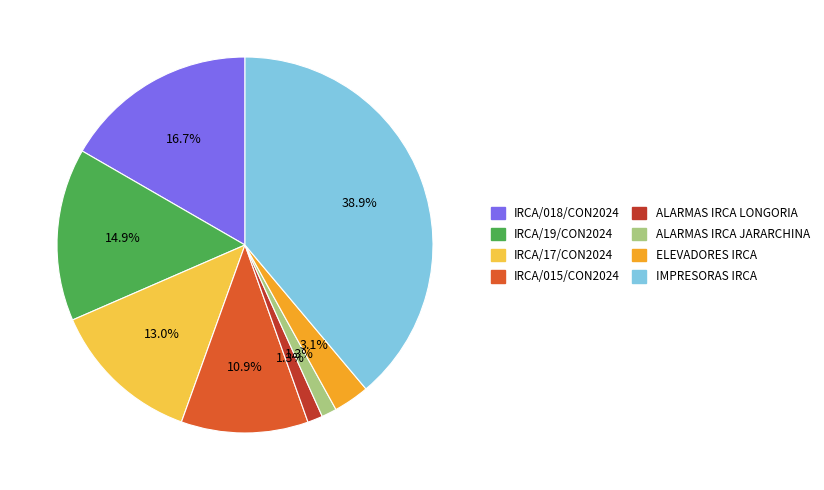

To the nearest percent, what portion does IRCA/17/CON2024 represent?

13%